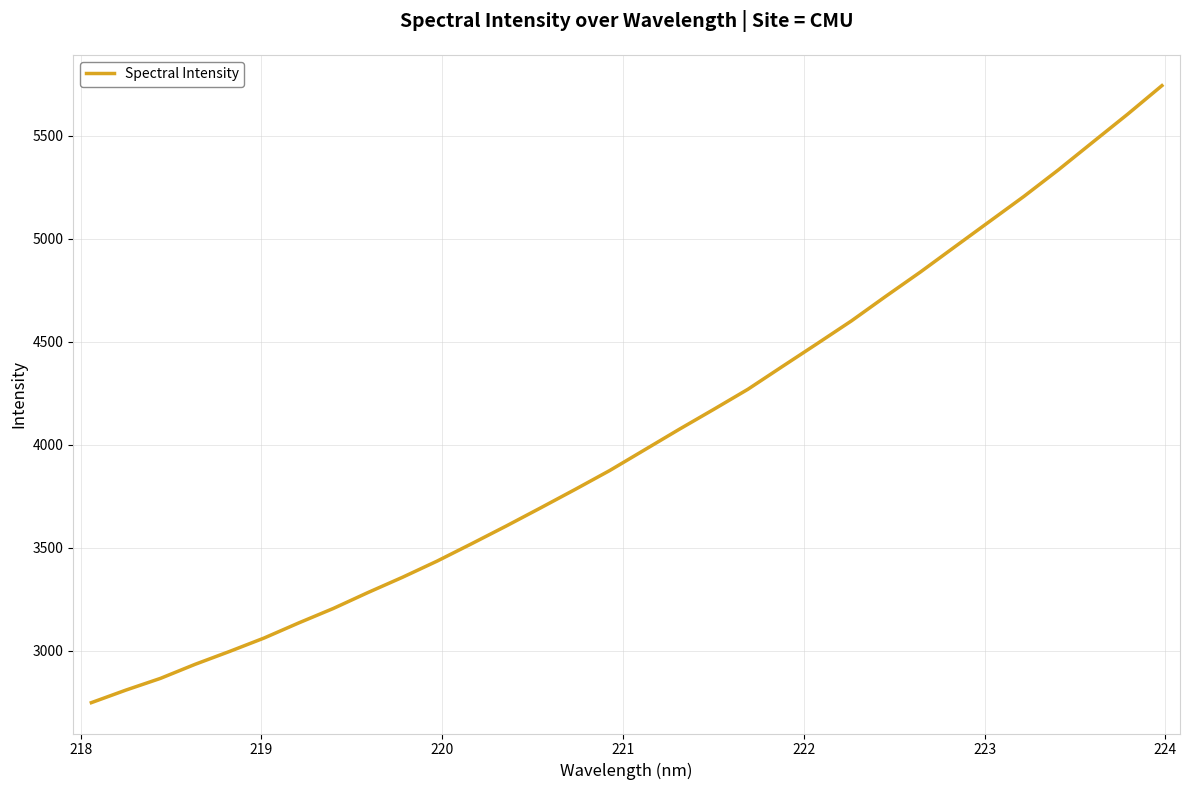

What is the minimum value shown in the chart?

2748.0